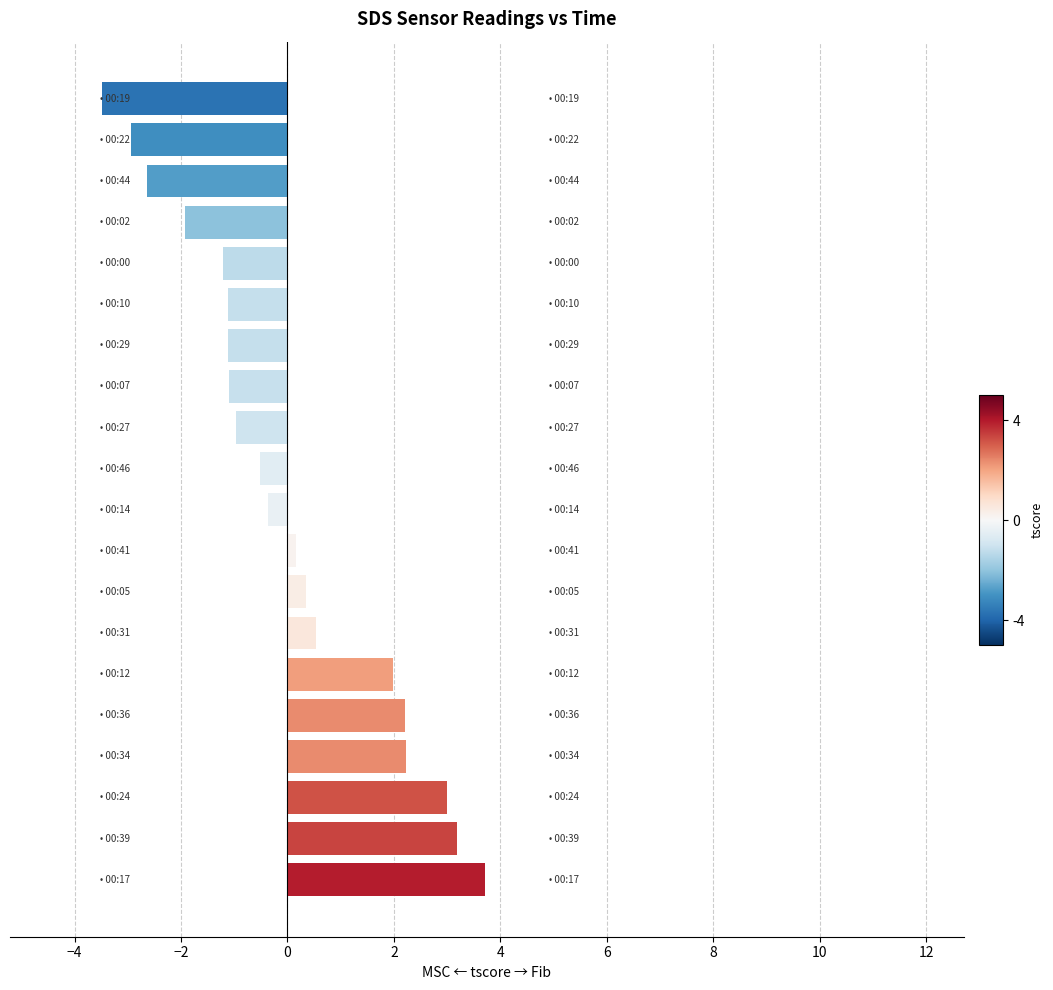

What is the smallest value displayed?

-3.5